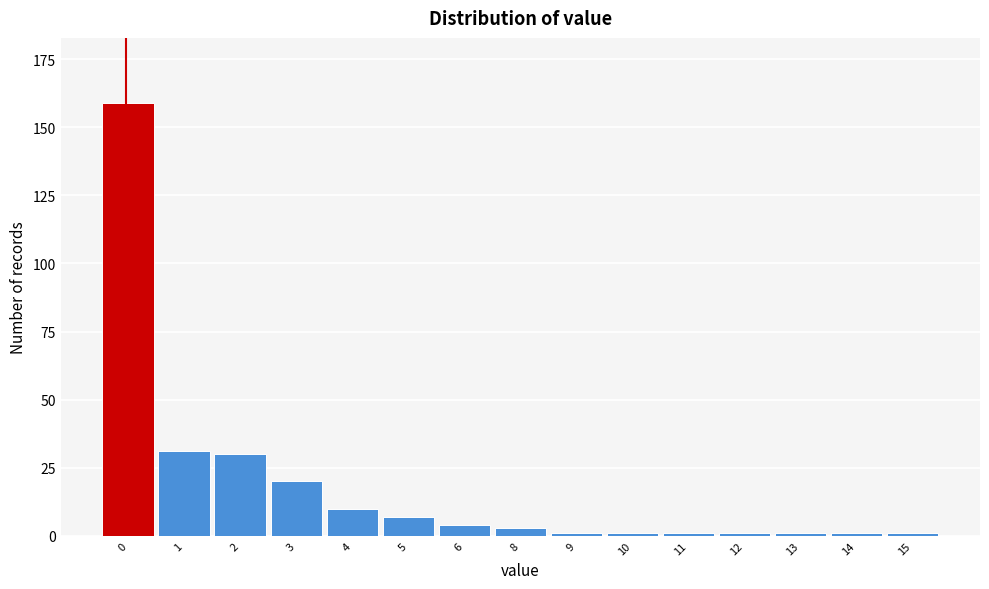

Reading left to right, list all the values displayed in this chart.

0=159	1=31	2=30	3=20	4=10	5=7	6=4	8=3	9=1	10=1	11=1	12=1	13=1	14=1	15=1